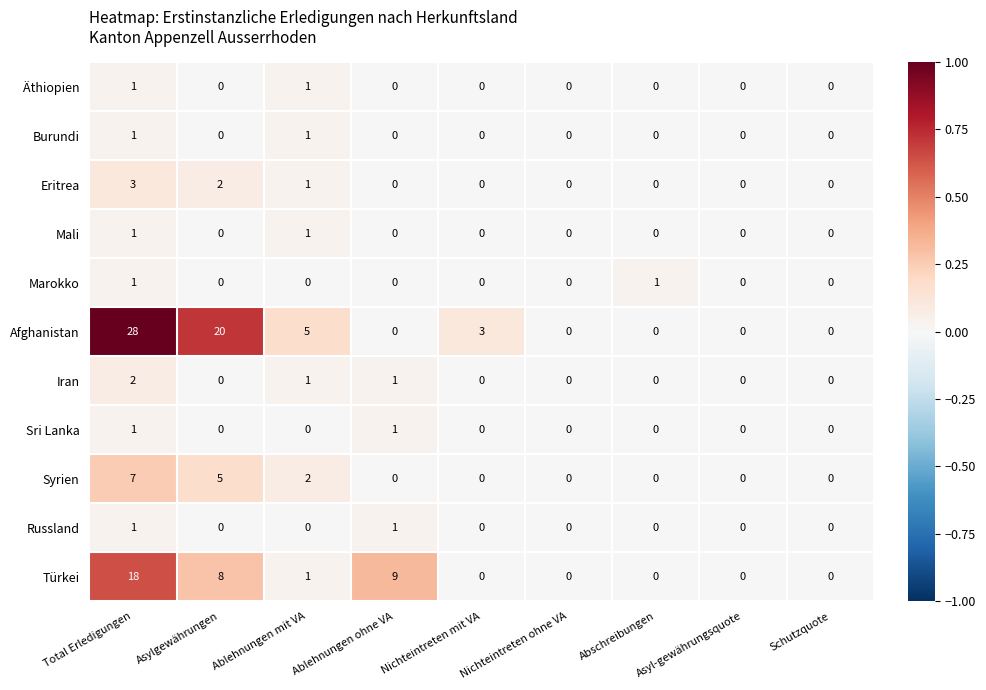

What is the difference between the highest and lowest values at Asylgewährungen?

20